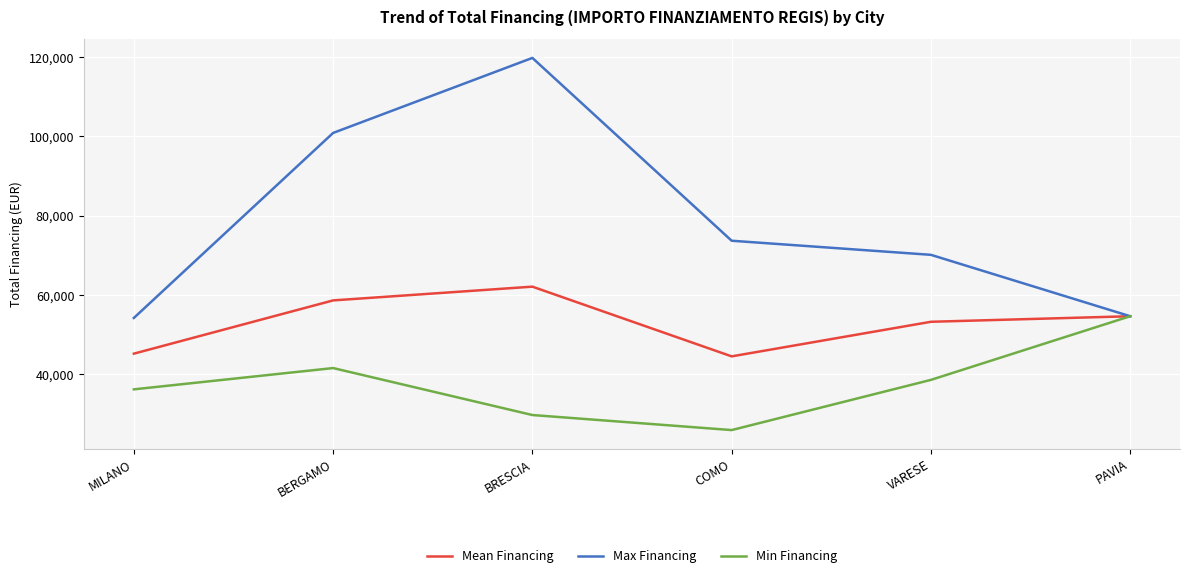

Reading left to right, what are all the values shown in this chart?

Mean Financing: MILANO=45134.3	BERGAMO=58575.1	BRESCIA=62045.7	COMO=44448.1	VARESE=53178.4	PAVIA=54577.6
Max Financing: MILANO=54144.9	BERGAMO=100847.1	BRESCIA=119783.4	COMO=73636.1	VARESE=70077.9	PAVIA=54577.6
Min Financing: MILANO=36123.8	BERGAMO=41496.0	BRESCIA=29640.7	COMO=25842.4	VARESE=38513.5	PAVIA=54577.6